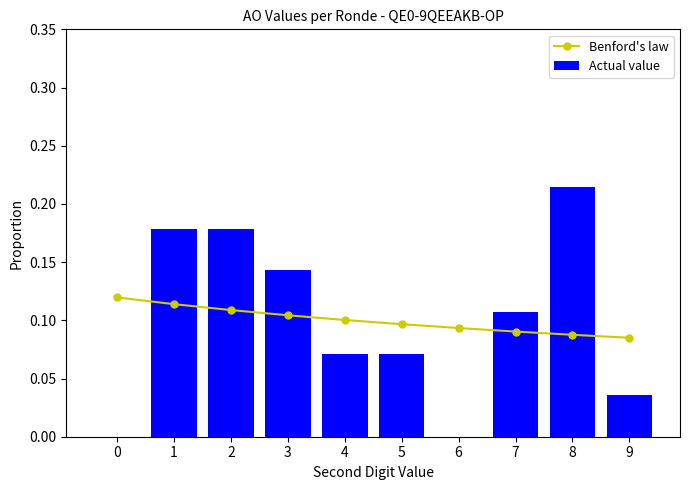

Count the Actual value values in the range 0 to 1.

10